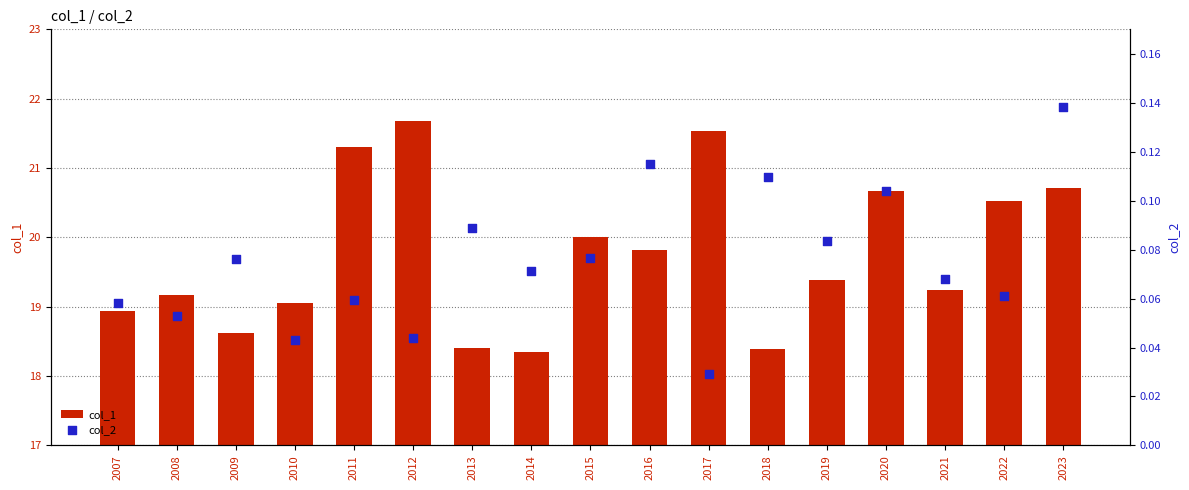

What are all the series names shown in the legend?

col_1, col_2